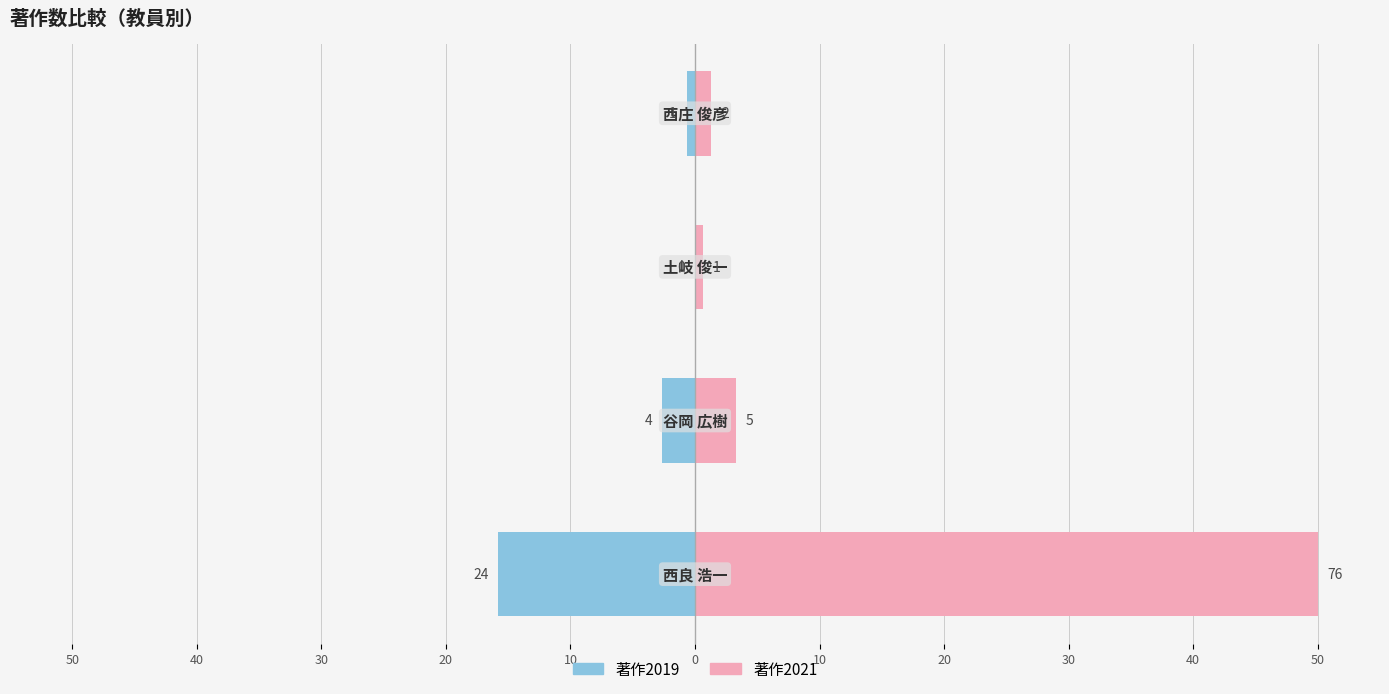

How many bars are there in each group?

2